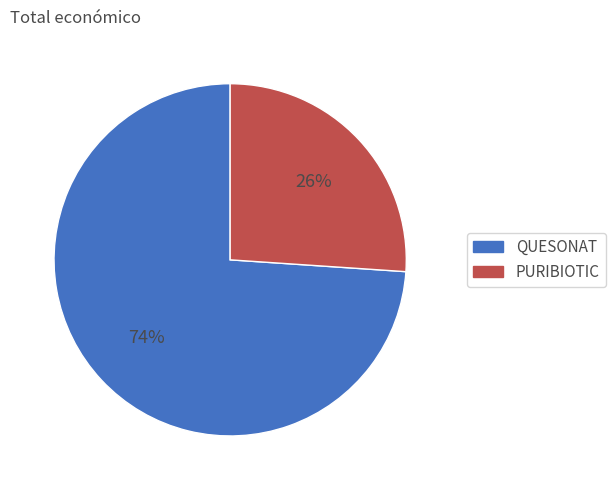

How many slices are in this pie chart?

2